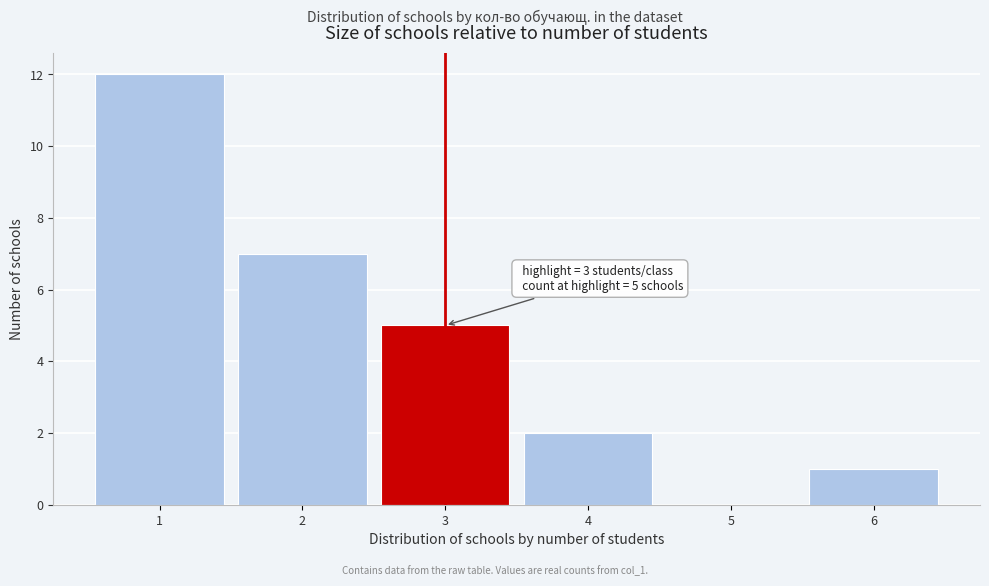

Over which range of the x-axis is the bar tallest?

0.5 to 1.5